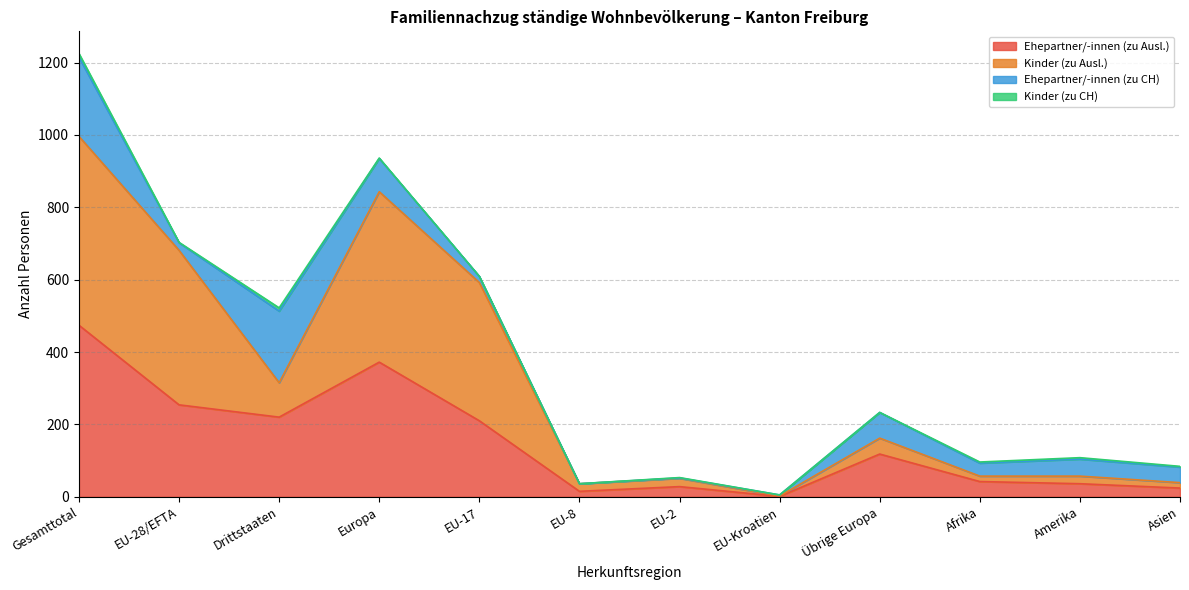

What is the lowest value of the Kinder (zu Ausl.) series?

2